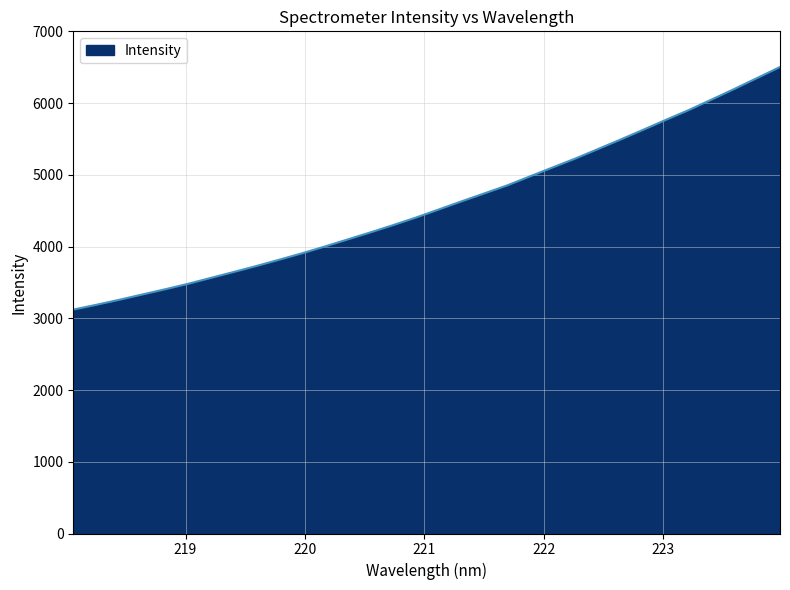

What is the difference between the maximum and minimum values?

3381.7